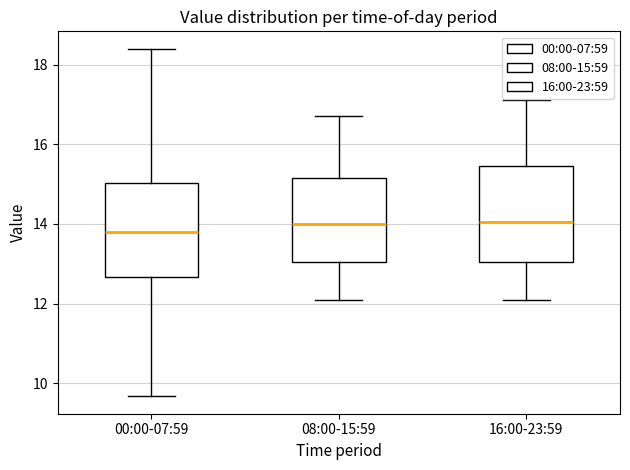

Where does the median line of the box for 16:00-23:59 sit on the y-axis? The values are not printed on the chart, so give them approximately, as read against the axis.

14.0